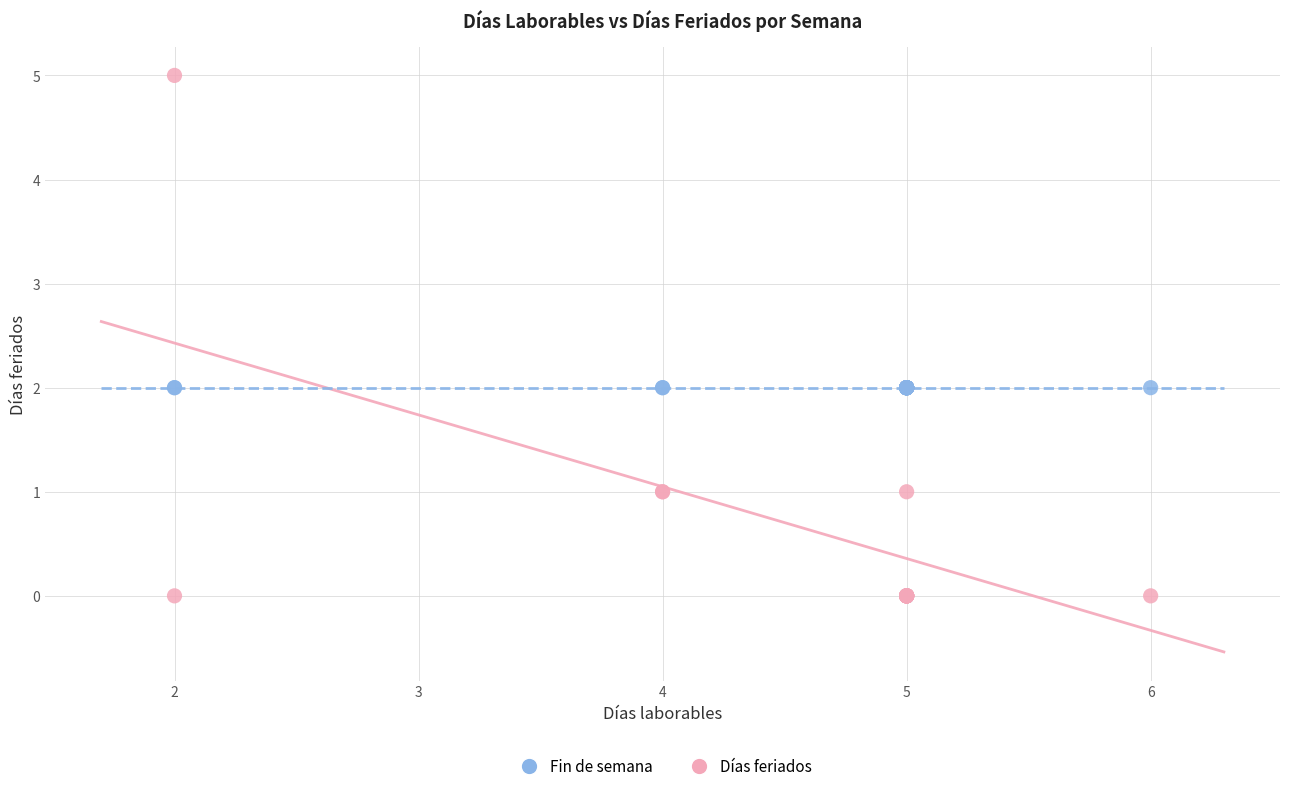

Which series contains the lowest Y value?

Días feriados